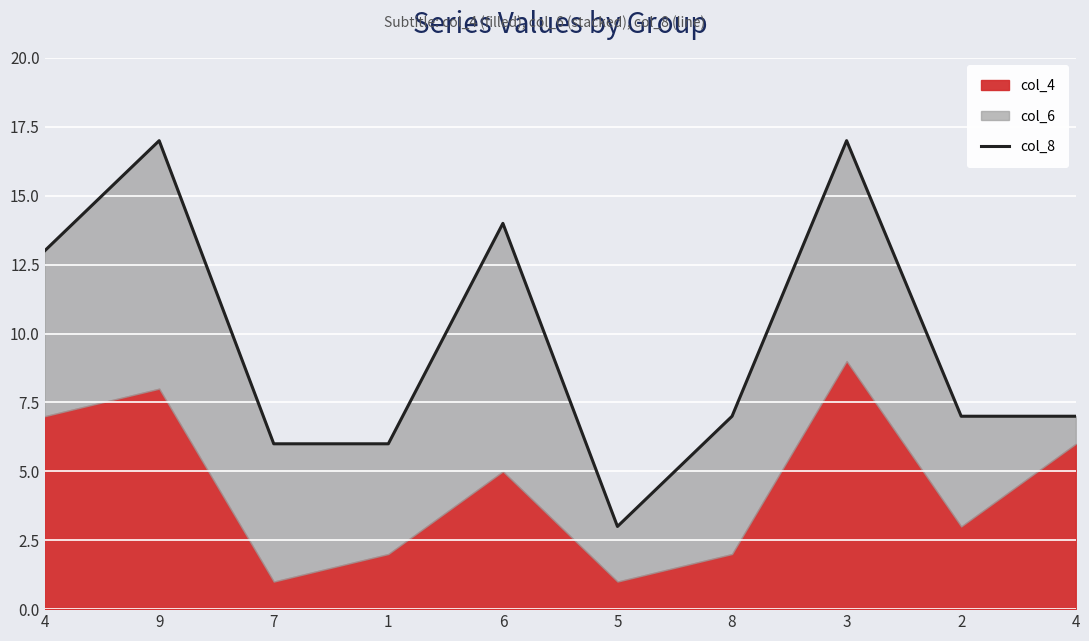

List the labels in order of value, largest first.

9, 3, 6, 4, 8, 2, 4, 7, 1, 5